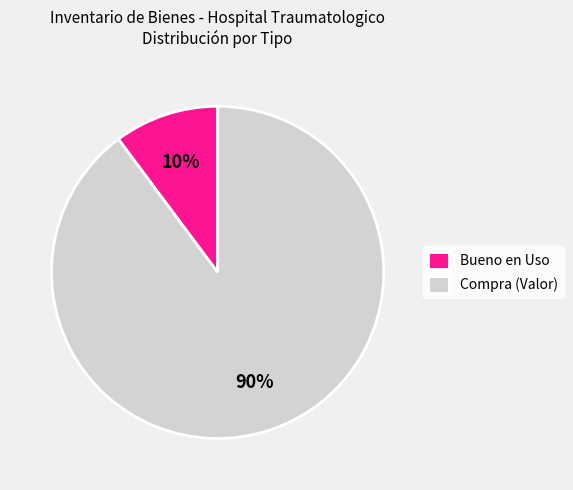

How many slices are in this pie chart?

2